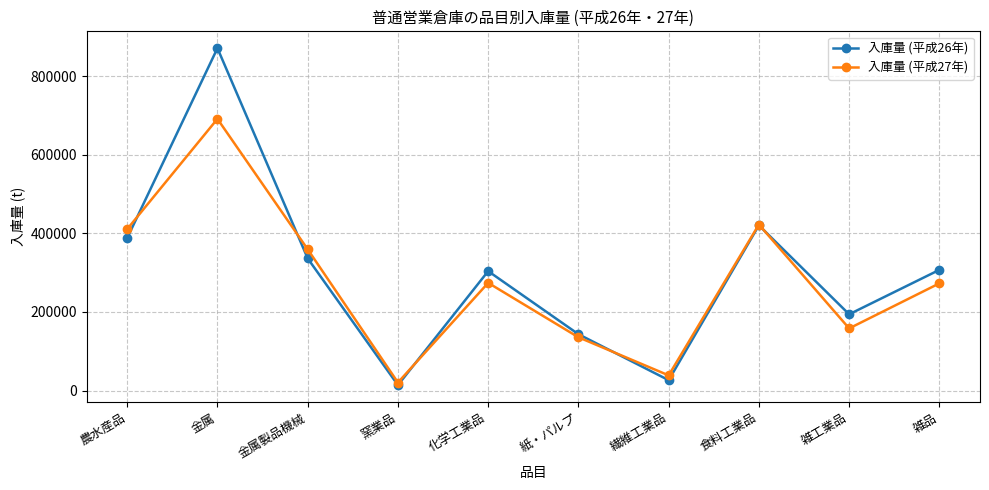

At which category does 入庫量 (平成27年) reach its first local peak?

金属